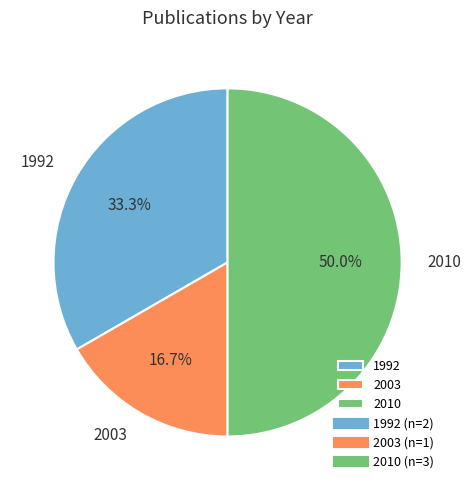

Which slice is the largest?

2010